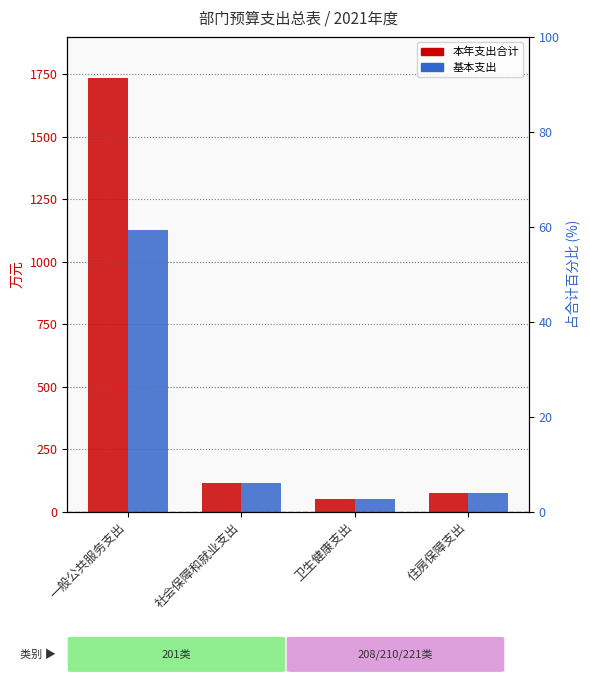

What is the label of the 1st bar from the right?

住房保障支出